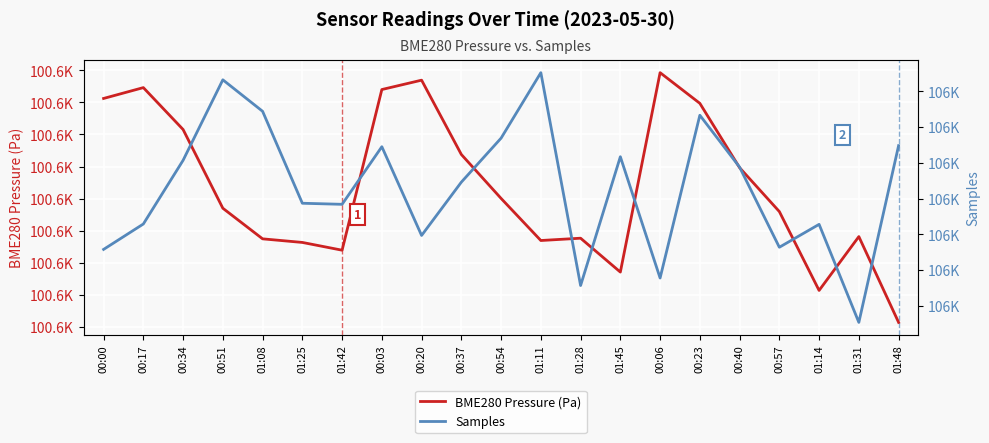

Reading left to right, list all the values displayed in this chart.

BME280 Pressure (Pa): 100630.6	100632.3	100625.8	100613.5	100608.7	100608.2	100607.0	100632.0	100633.5	100621.9	100615.0	100608.5	100608.8	100603.6	100634.6	100629.9	100619.8	100613.0	100600.7	100609.1	100595.7
Samples: 106258.0	106329.0	106507.0	106732.0	106644.0	106387.0	106384.0	106545.0	106297.0	106446.0	106569.0	106752.0	106157.0	106517.0	106178.0	106633.0	106488.0	106264.0	106328.0	106054.0	106548.0